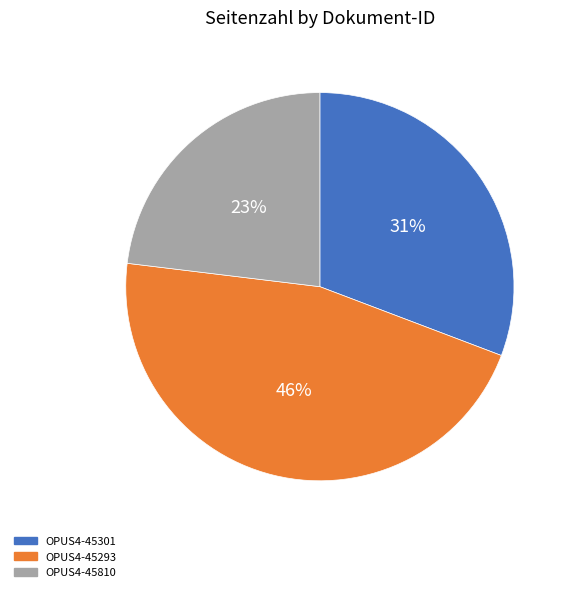

Which slice is the largest?

OPUS4-45293